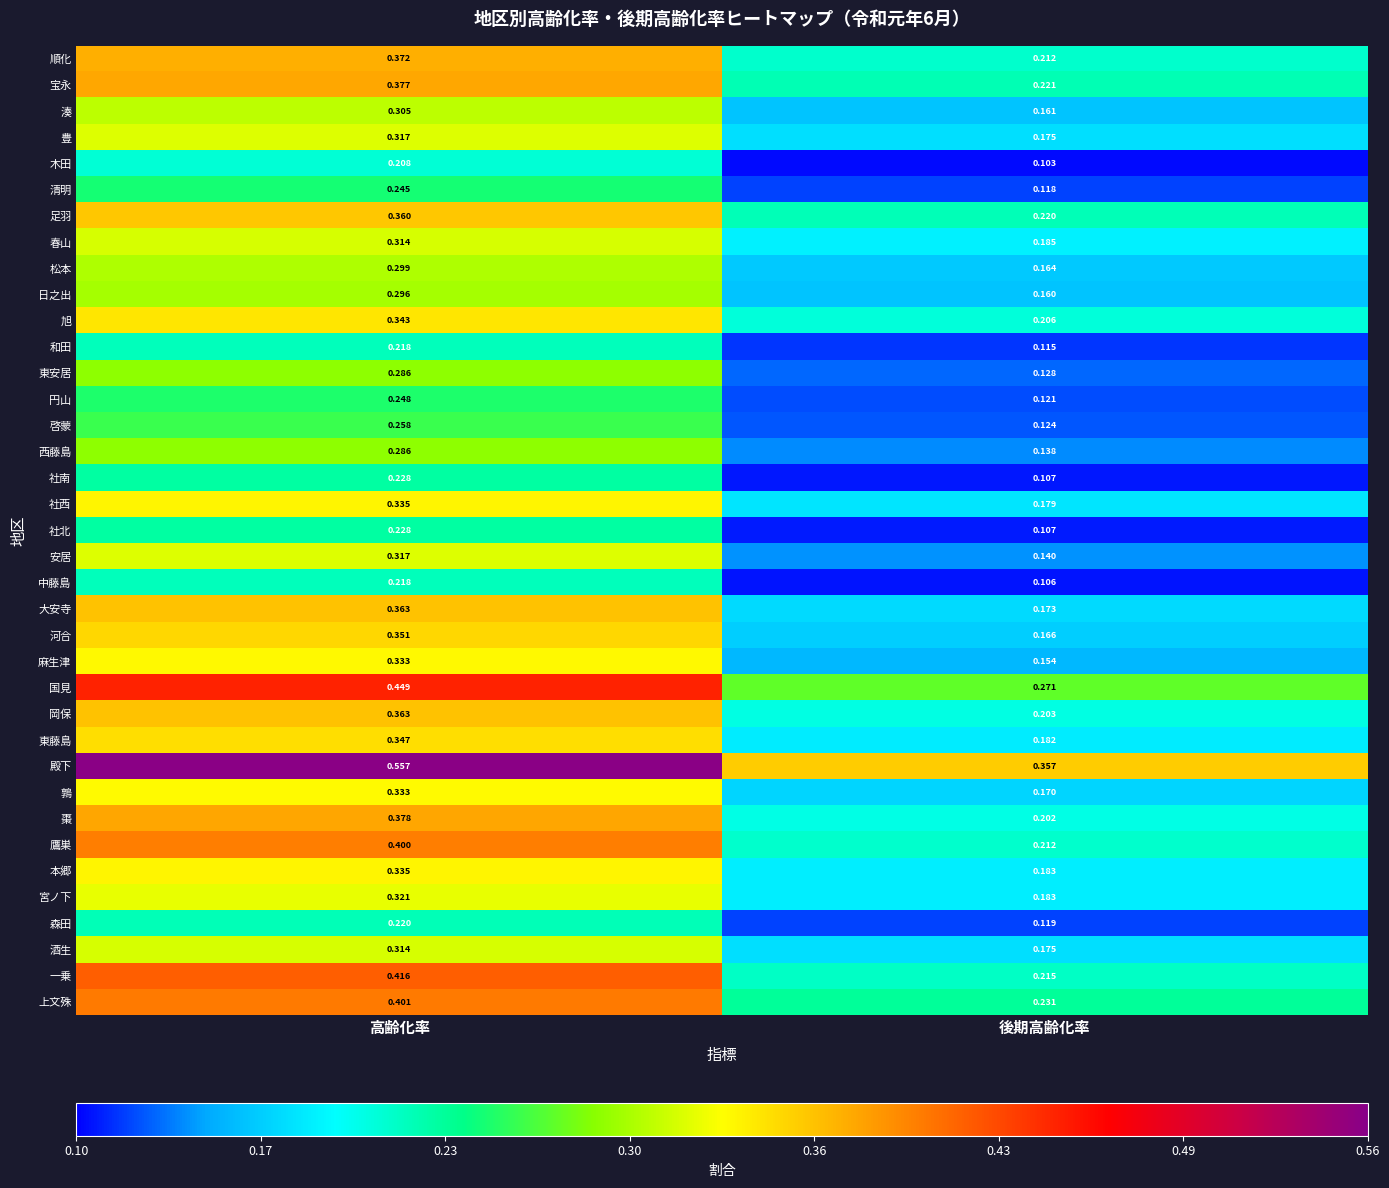

How many data points does each series have?

2